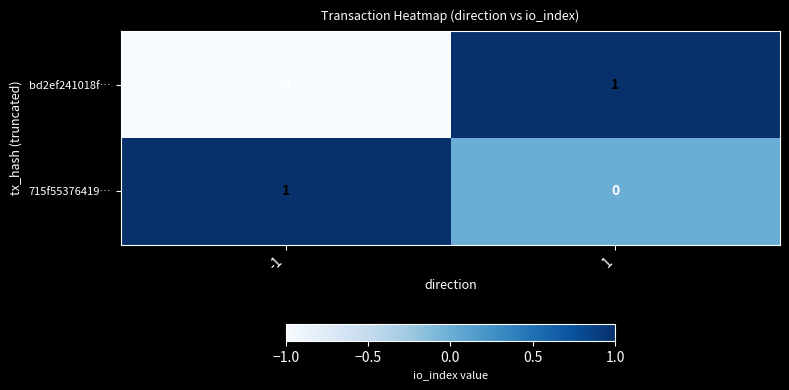

Which category has the lowest value across all series?

-1